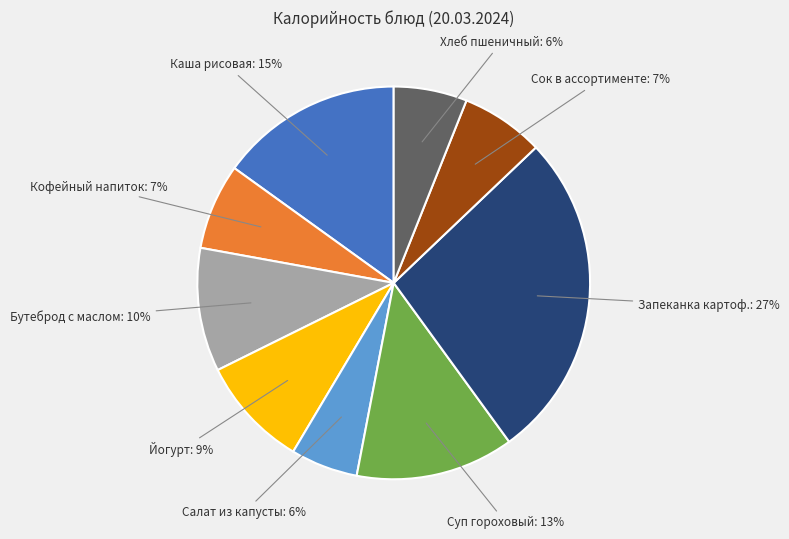

Between Салат из капусты: 6% and Кофейный напиток: 7%, which is larger?

Кофейный напиток: 7%